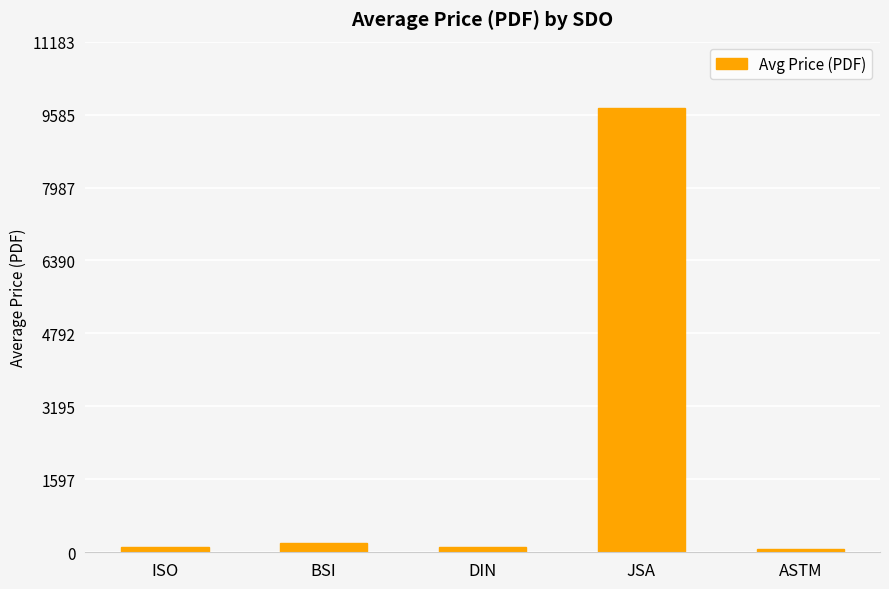

What value does the data have at JSA?

9725.0